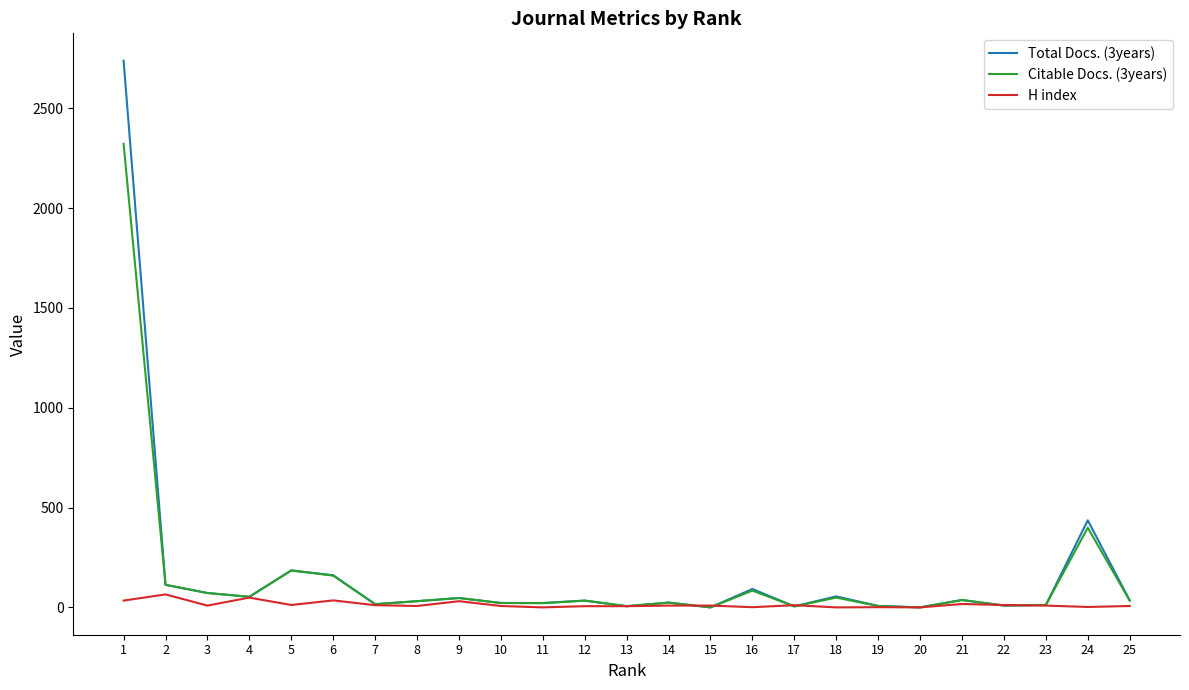

The value of Total Docs. (3years) at 24 is 436. True or false?

True